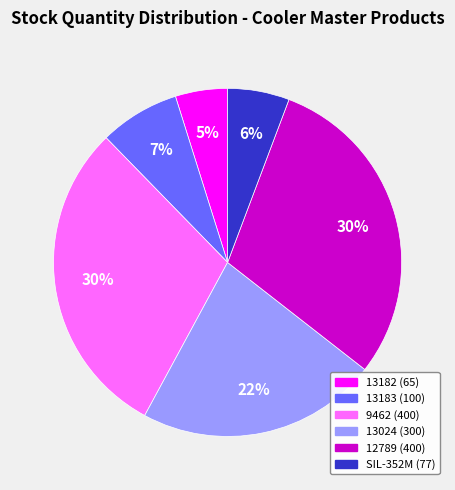

The 13024 slice represents 22% of the pie. True or false?

True